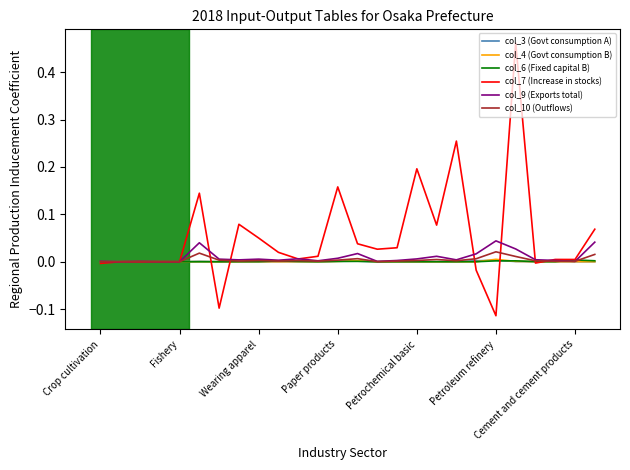

Which series has the widest spread of values?

col_7 (Increase in stocks)